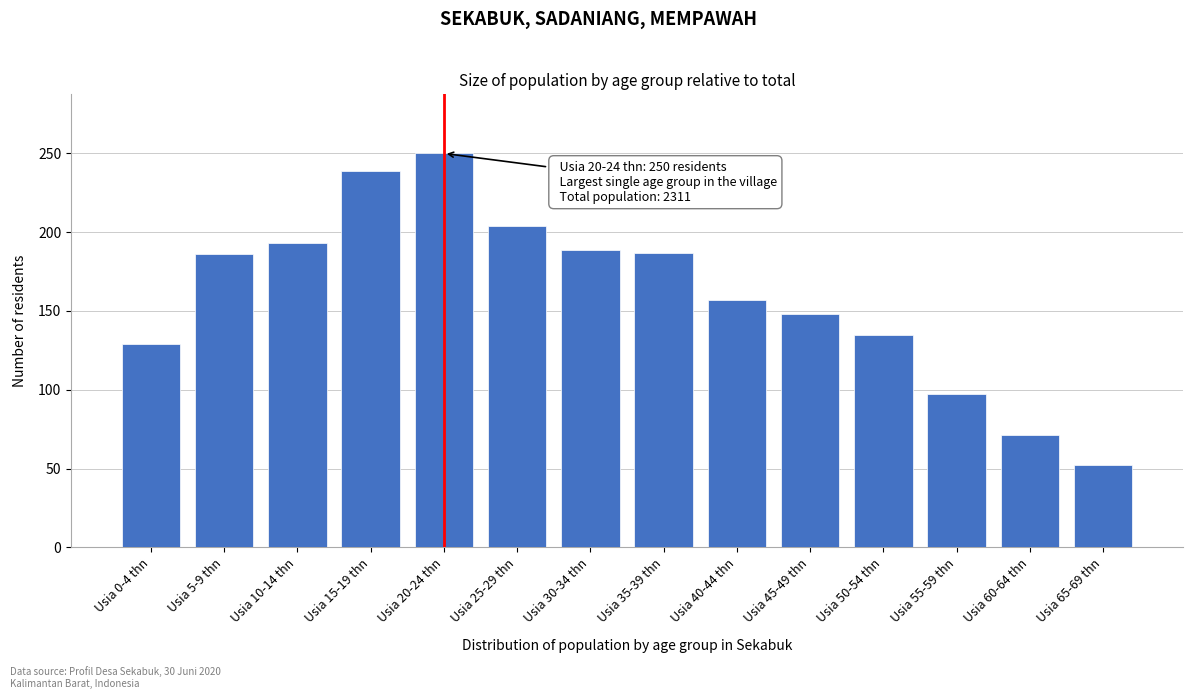

What is the minimum value shown in the chart?

52